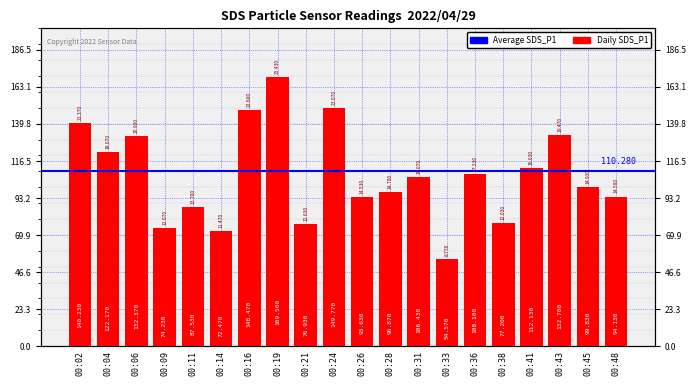

Rank the categories by value from highest to lowest.

00:19, 00:24, 00:16, 00:02, 00:43, 00:06, 00:04, 00:41, 00:36, 00:31, 00:45, 00:28, 00:48, 00:26, 00:11, 00:38, 00:21, 00:09, 00:14, 00:33